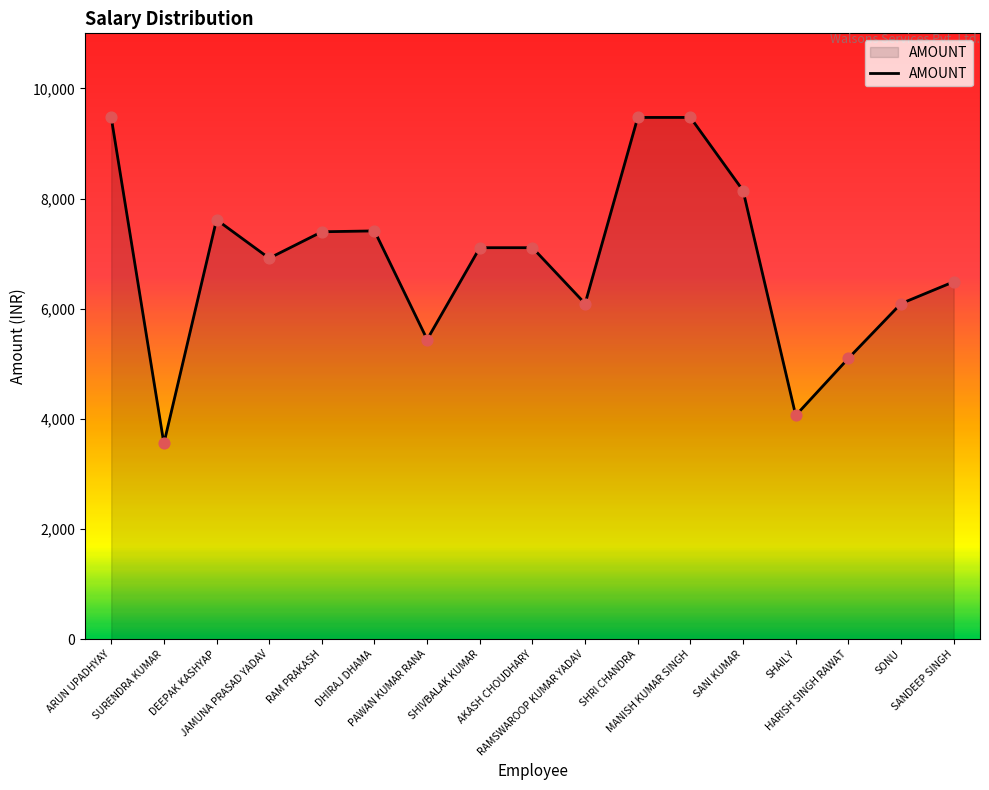

Between JAMUNA PRASAD YADAV and SURENDRA KUMAR, which is larger?

JAMUNA PRASAD YADAV